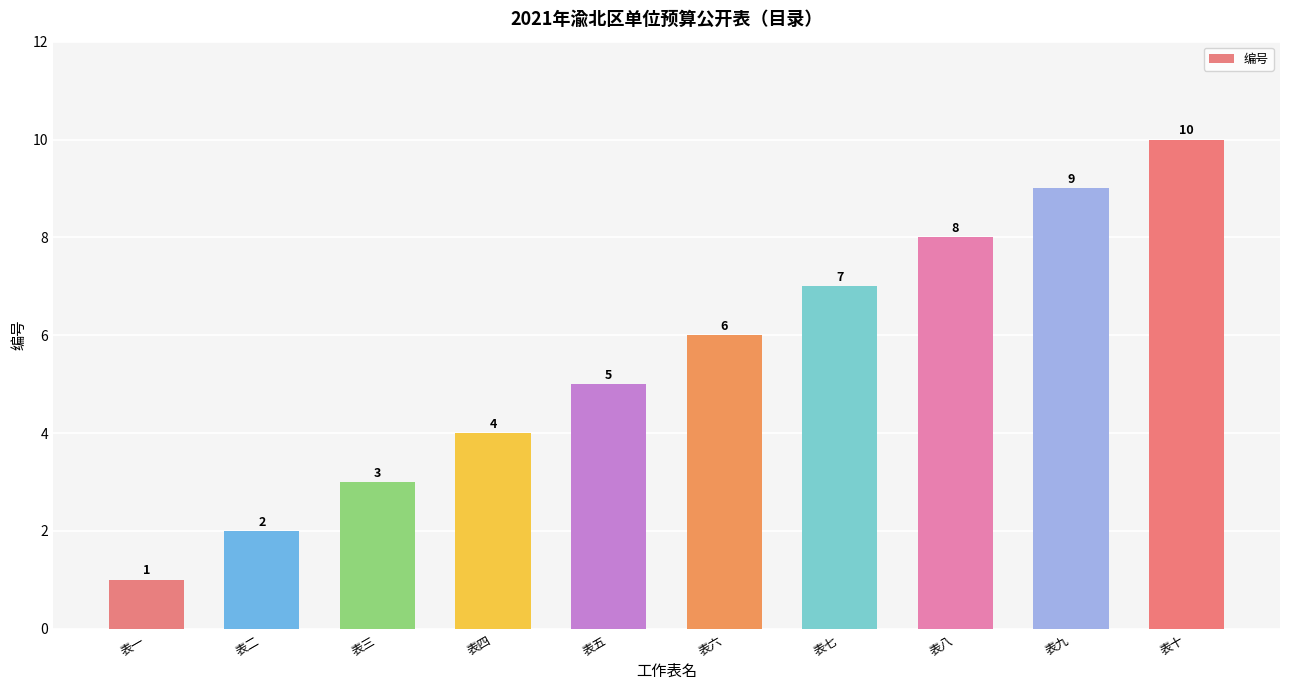

What is the ratio of the value at 表八 to the value at 表十?

0.8